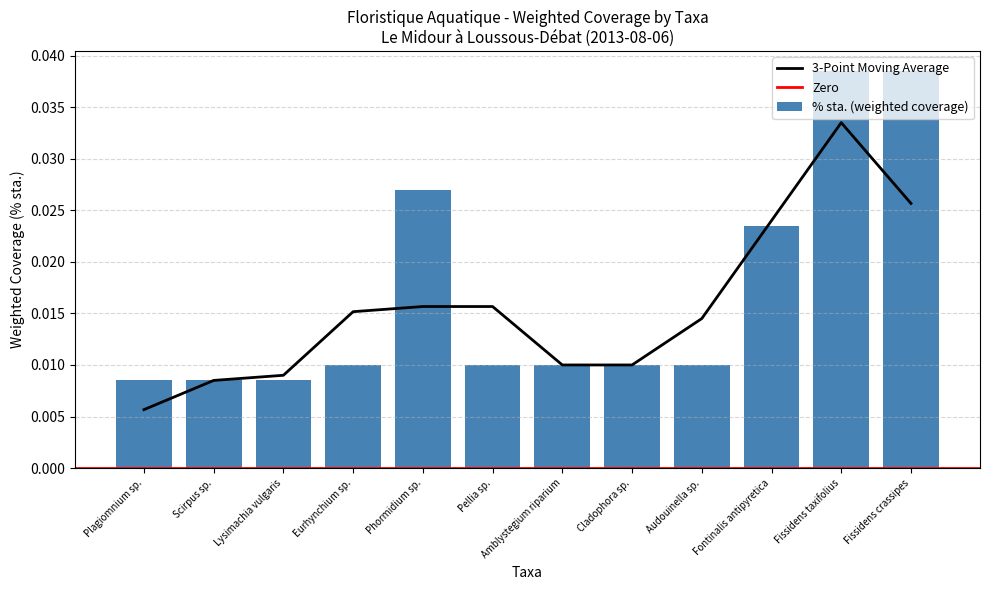

Which category has the lowest value across all series?

Plagiomnium sp.